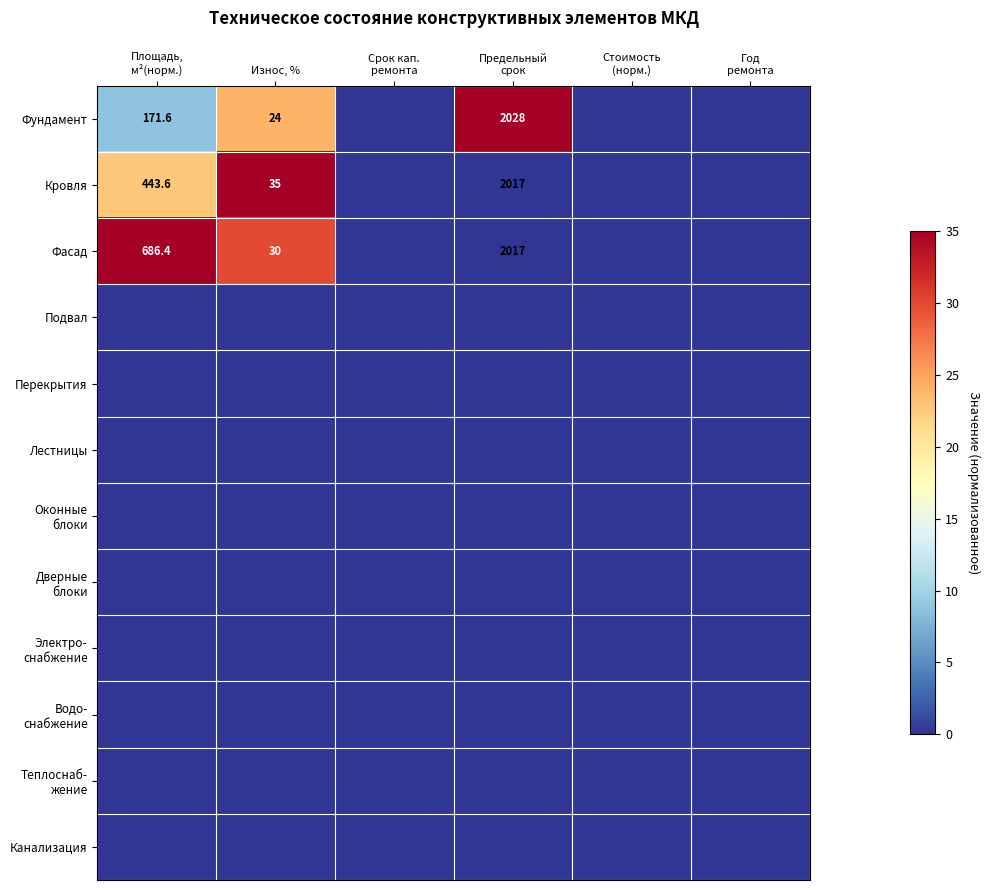

True or false: Лестницы has a value of 0.0 at Срок кап. ремонта.

True